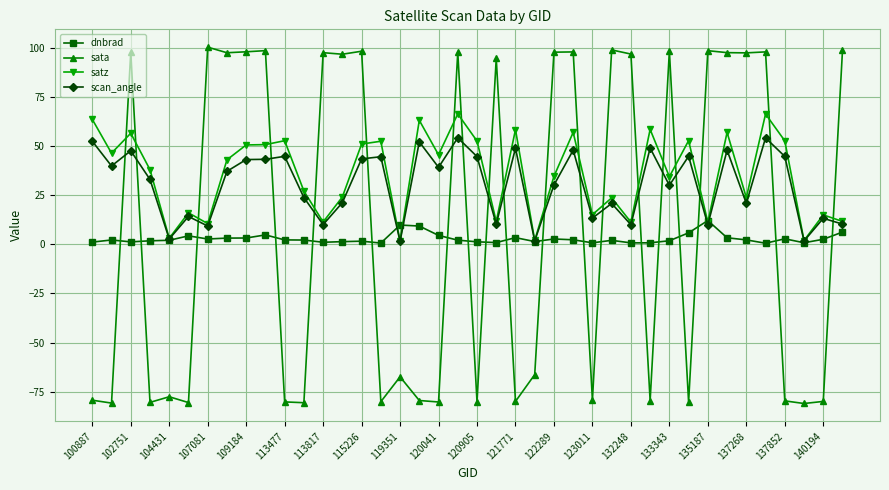

What is the value of the sata point at the 6th from the left?

-80.5